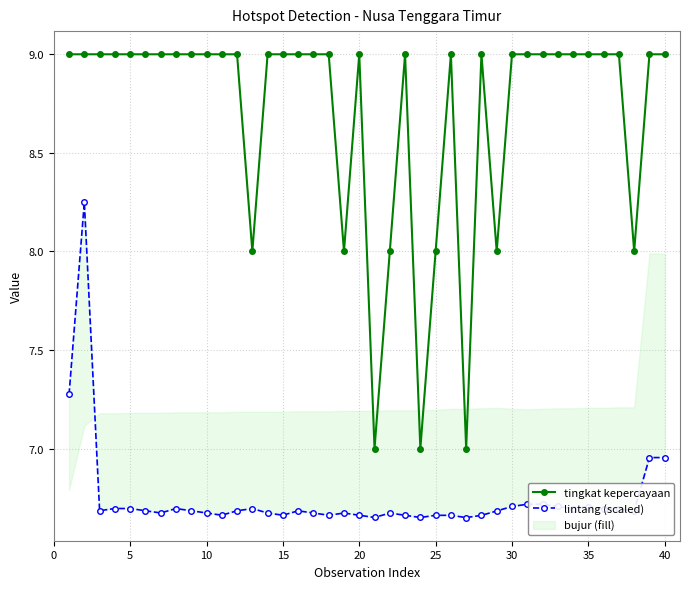

How many lines are shown in the chart?

2